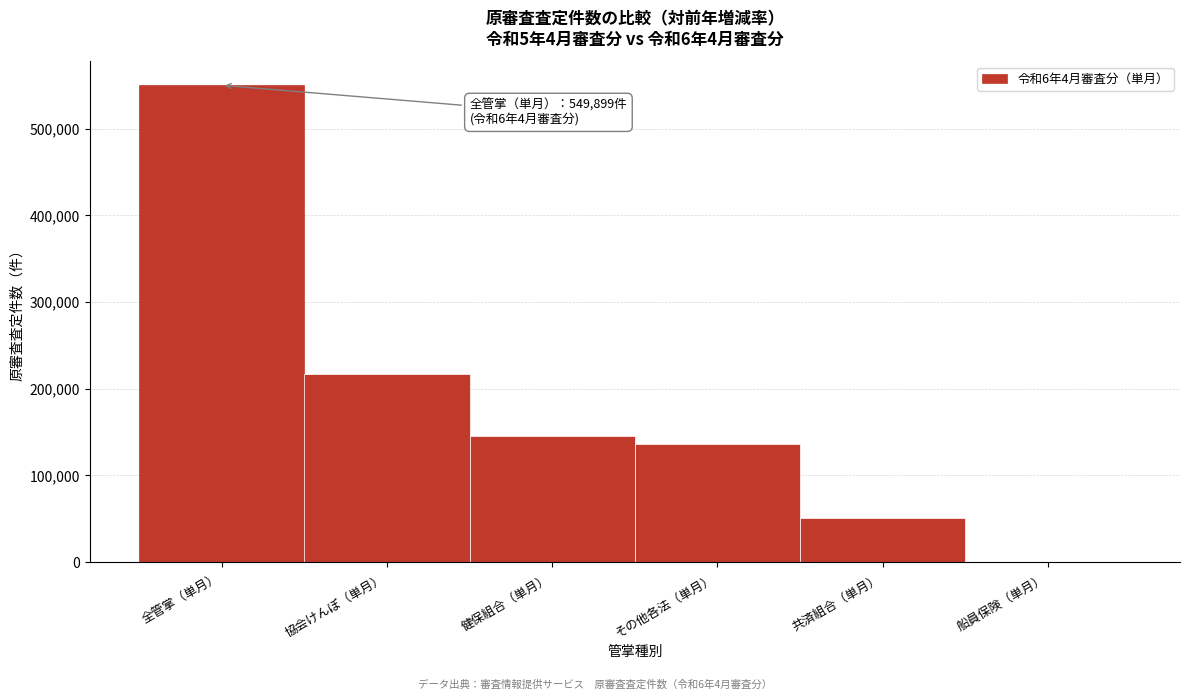

Reading left to right, what are all the values shown in this chart?

全管掌（単月）=549899	協会けんぽ（単月）=217380	健保組合（単月）=145095	その他各法（単月）=135983	共済組合（単月）=50872	船員保険（単月）=569